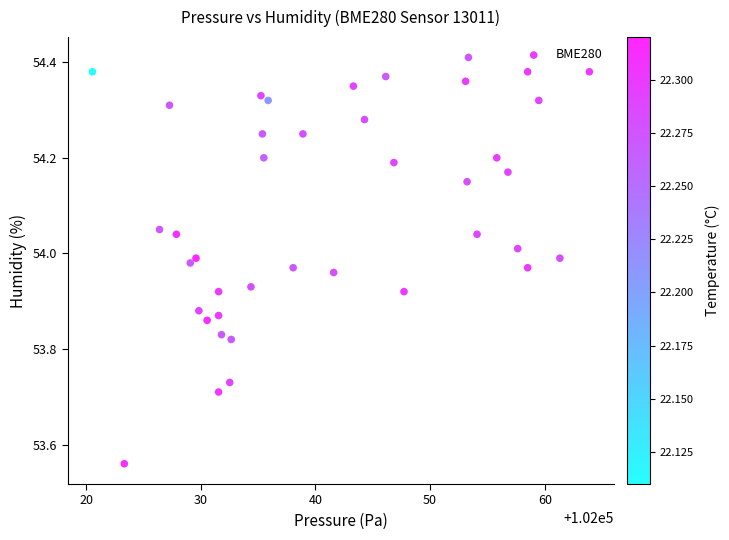

What is the range of X values (max minus min)?

43.3